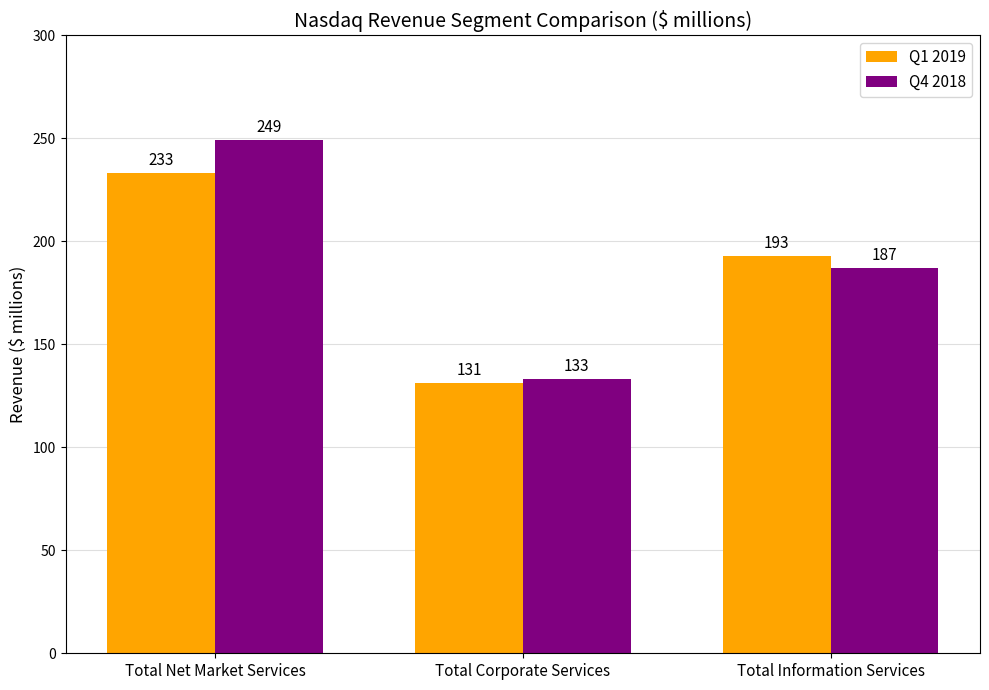

What is the spread (max minus min) of values at Total Net Market Services?

16